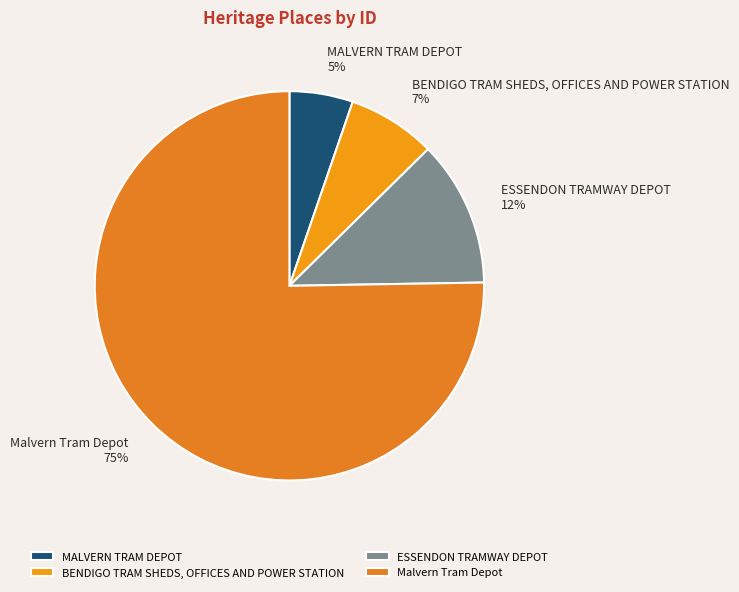

To the nearest percent, what is the average slice percentage?

25%